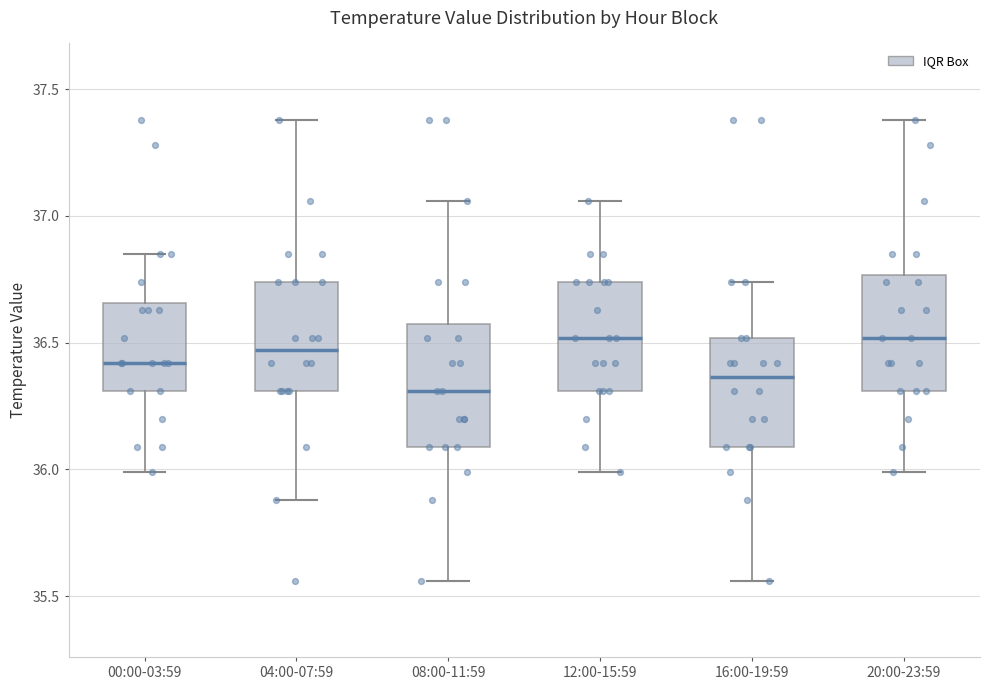

Which box's median line is the lowest?

08:00-11:59